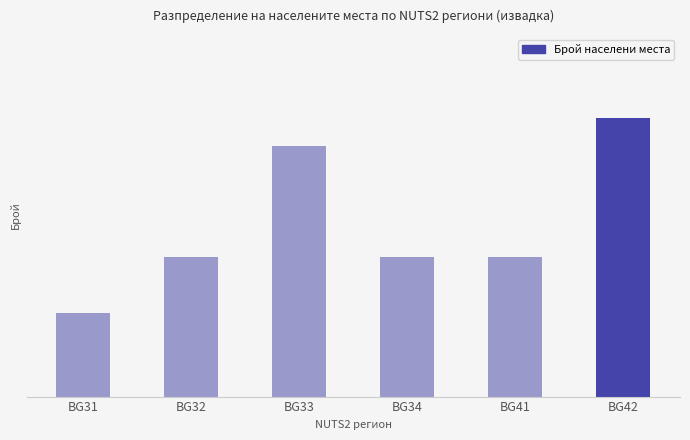

Is it true that the value at BG34 is 5?

True